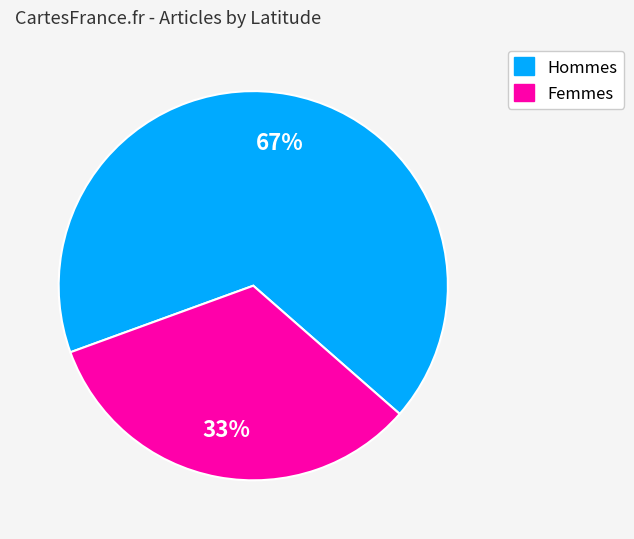

Does any single category account for the majority?

Yes